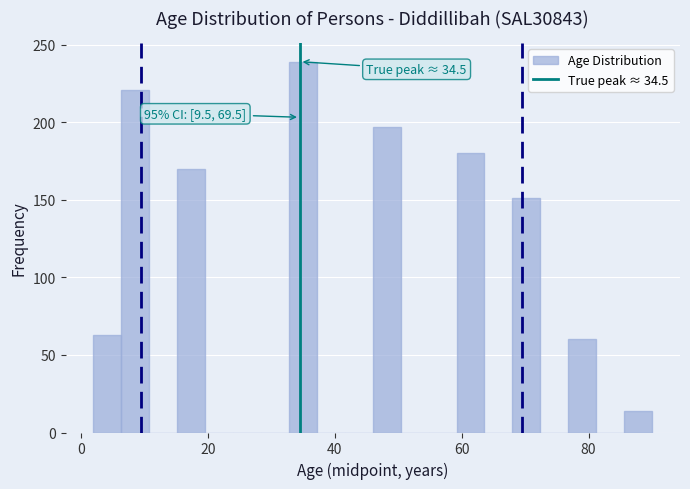

Read against the x-axis, roughly where is the centre of the tallest bar?

36